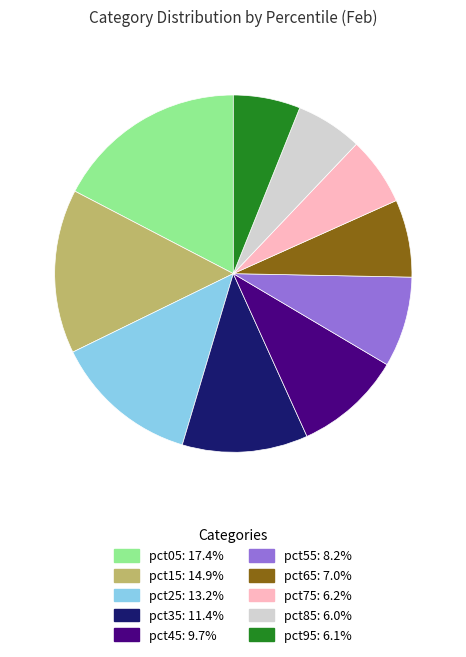

Is the sum of pct95 and pct75 greater than half?

No